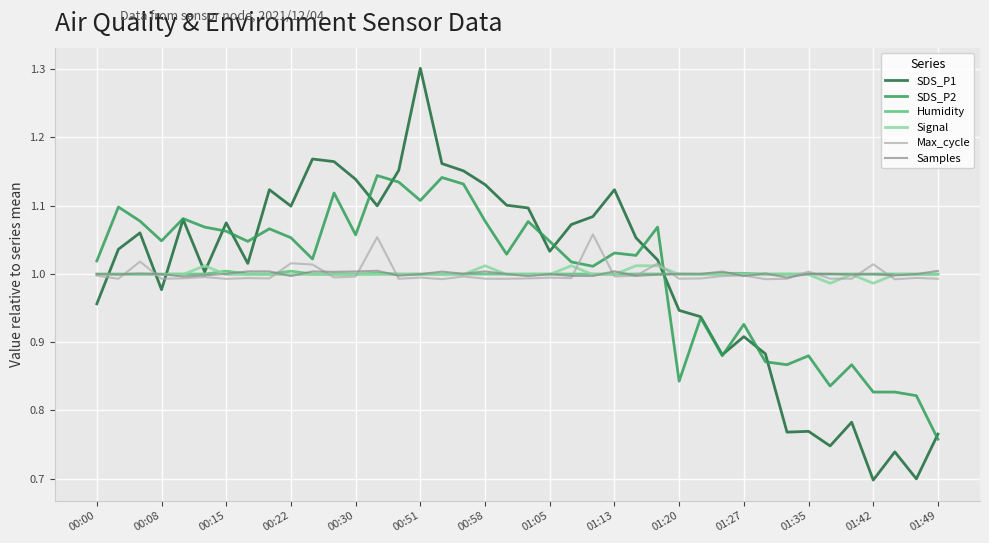

Count the number of data series in this chart.

6